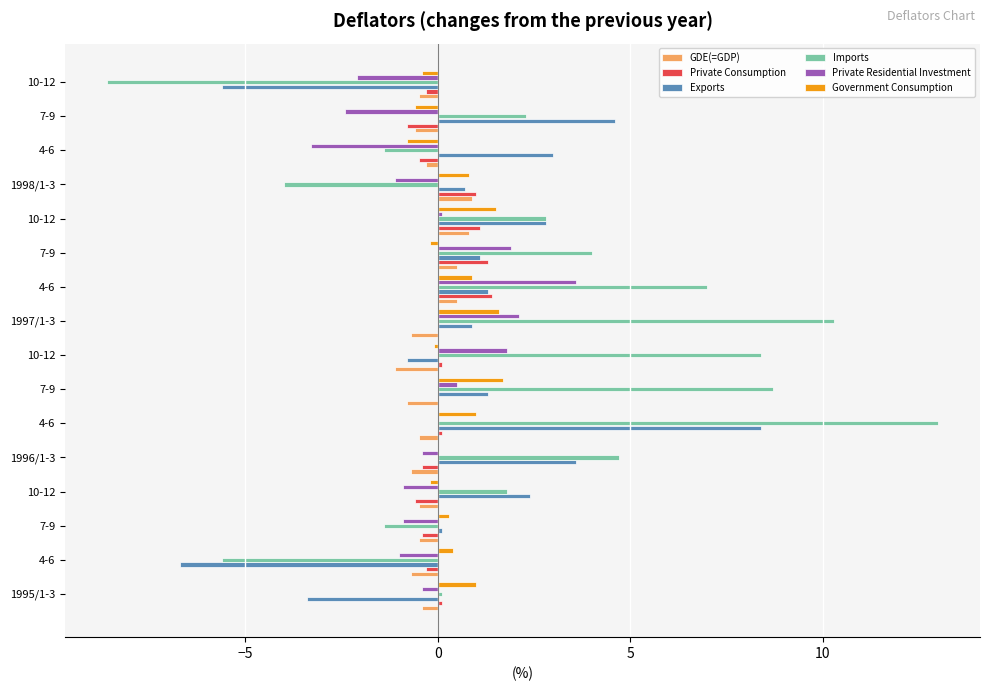

Count the number of data series in this chart.

6